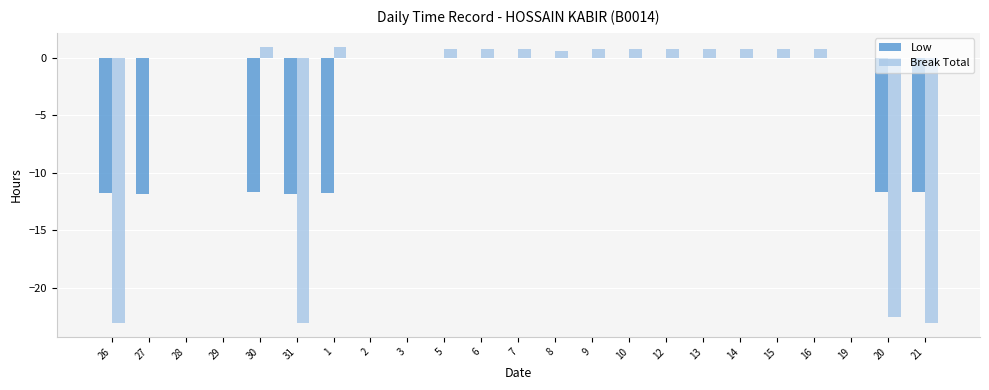

Between 31 and 20, which series saw the biggest shift?

Break Total